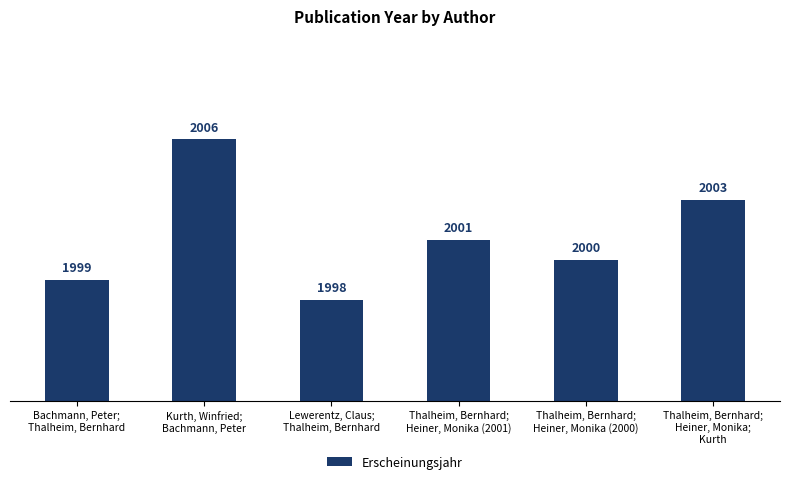

How many values are between 1999 and 2003?

4